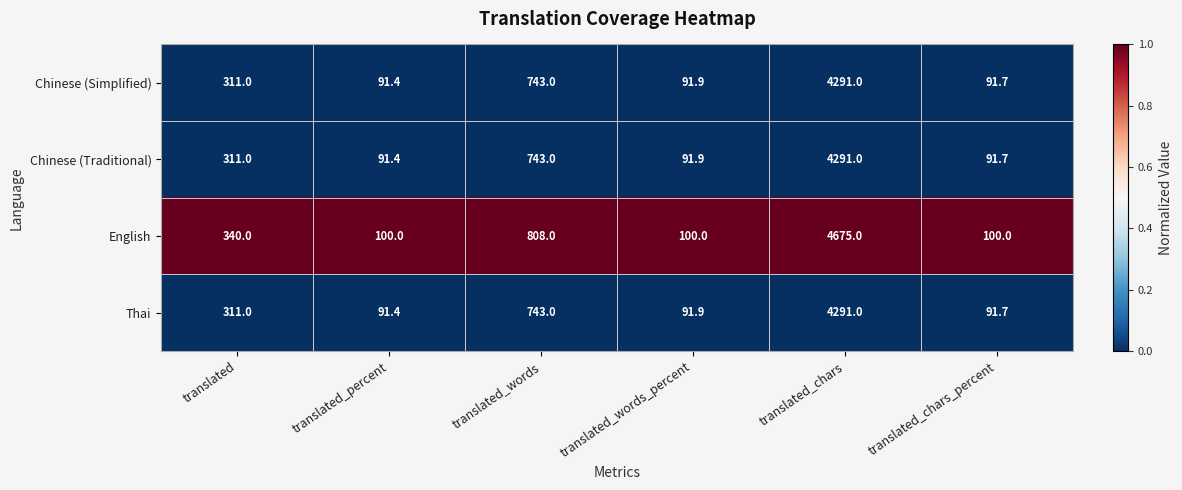

Is it true that Chinese (Traditional) equals 164.6 at translated_chars_percent?

False